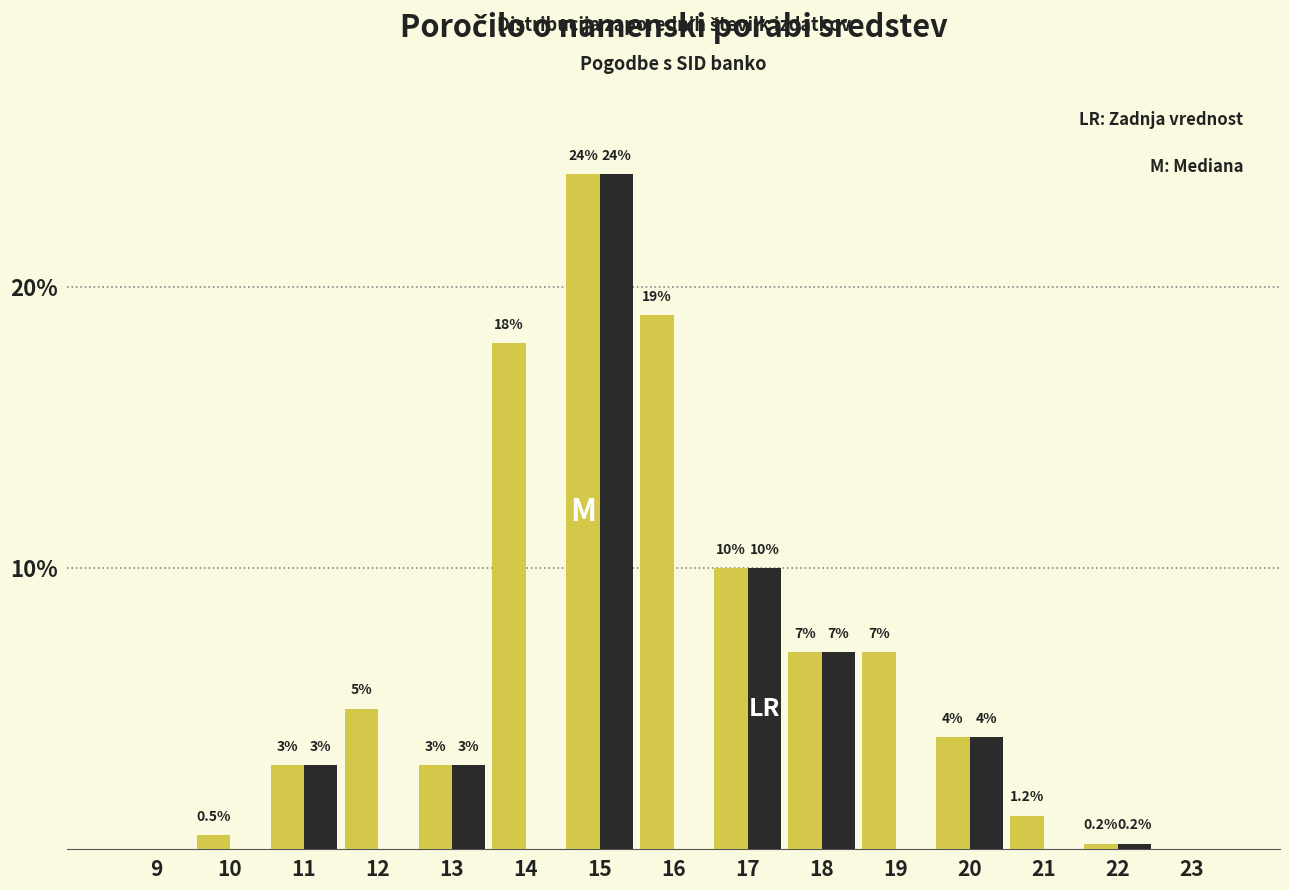

What is the total value across all series at 19?

7.0